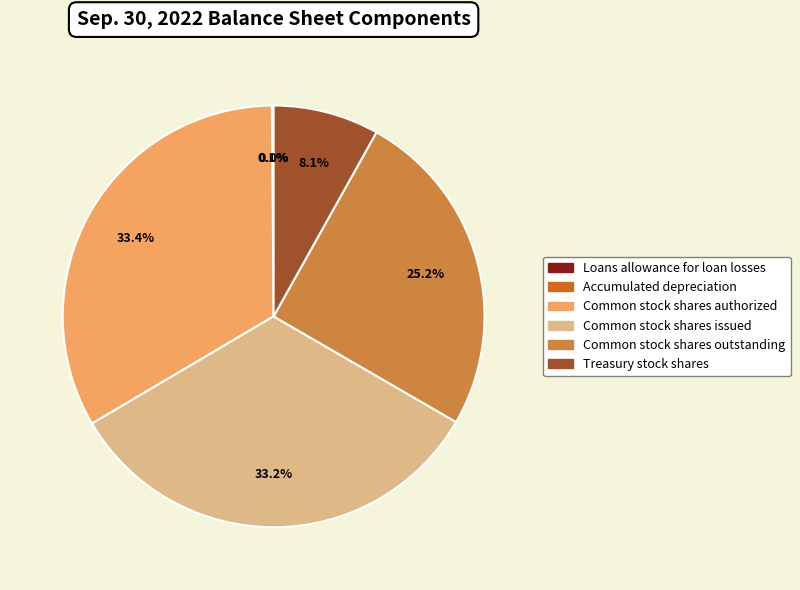

To the nearest percent, what is the difference between the Common stock shares issued and Common stock shares outstanding slice percentages?

8%